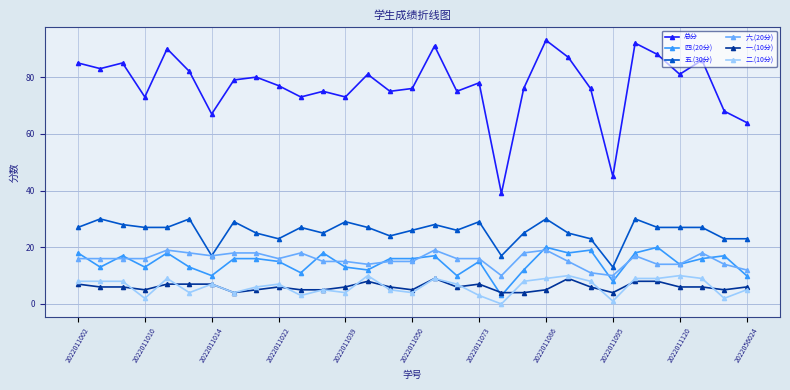

True or false: 二.(10分) has more than 0 interior local peaks.

True